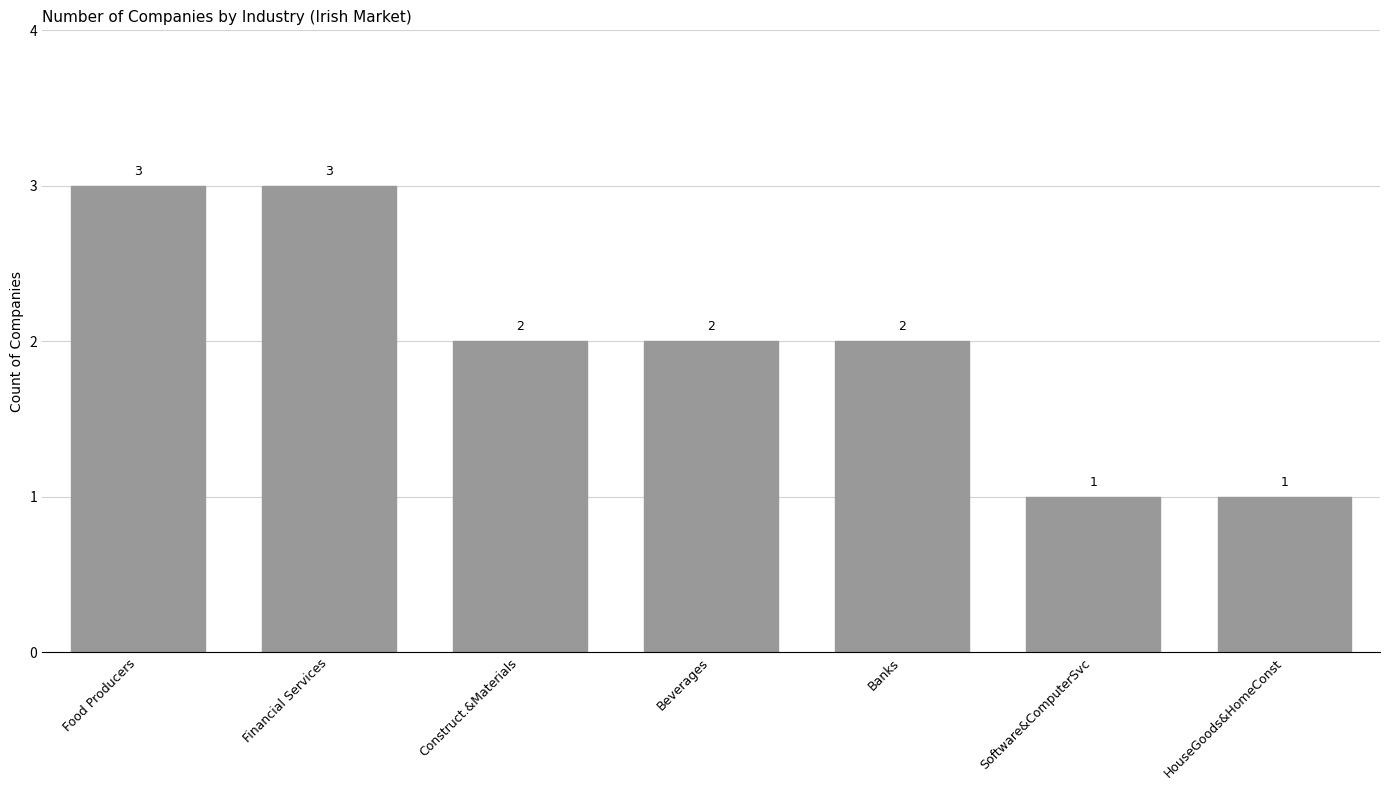

What is the maximum value shown in the chart?

3